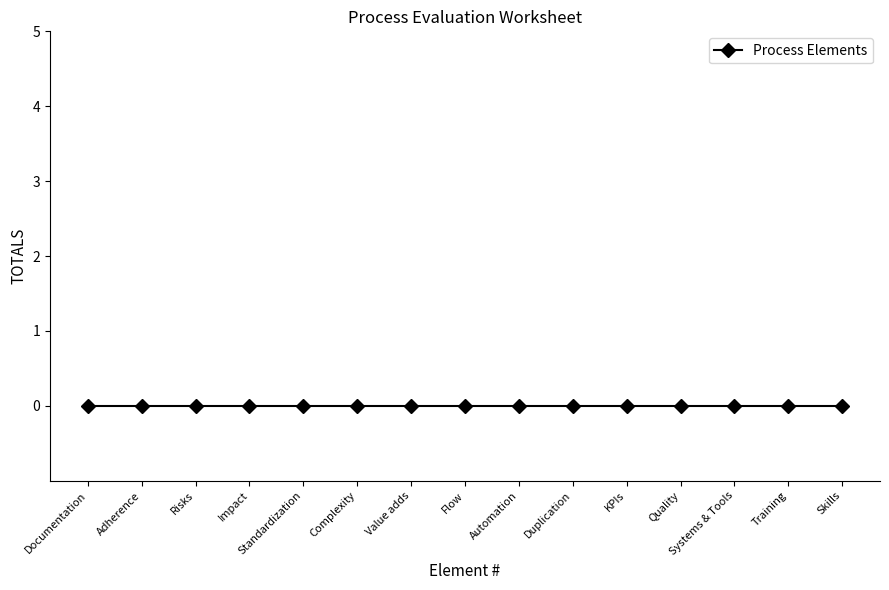

Rank the categories by value from lowest to highest.

Documentation, Adherence, Risks, Impact, Standardization, Complexity, Value adds, Flow, Automation, Duplication, KPIs, Quality, Systems & Tools, Training, Skills